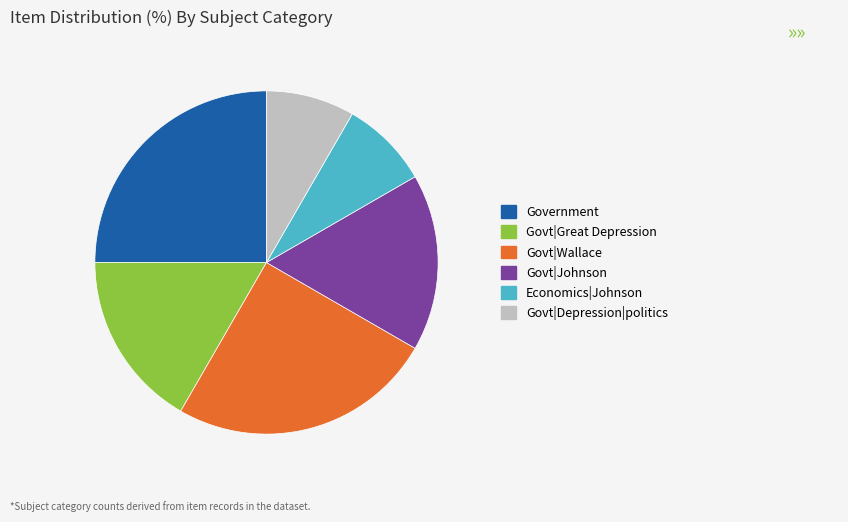

Do Government and Govt|Johnson together represent more than half of the pie?

No